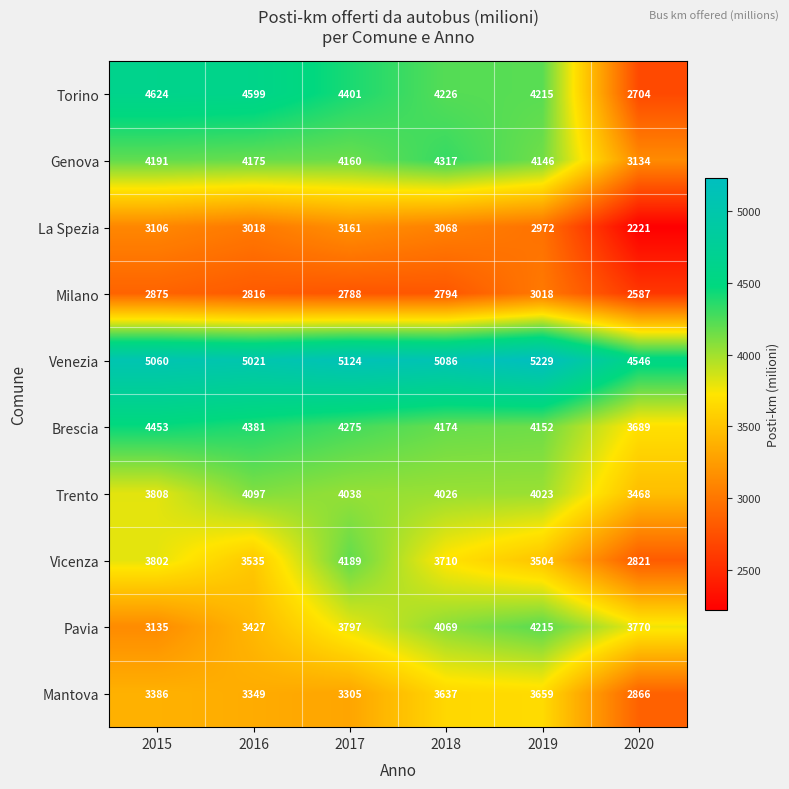

What is the difference between the maximum and minimum values in the Mantova series?

793